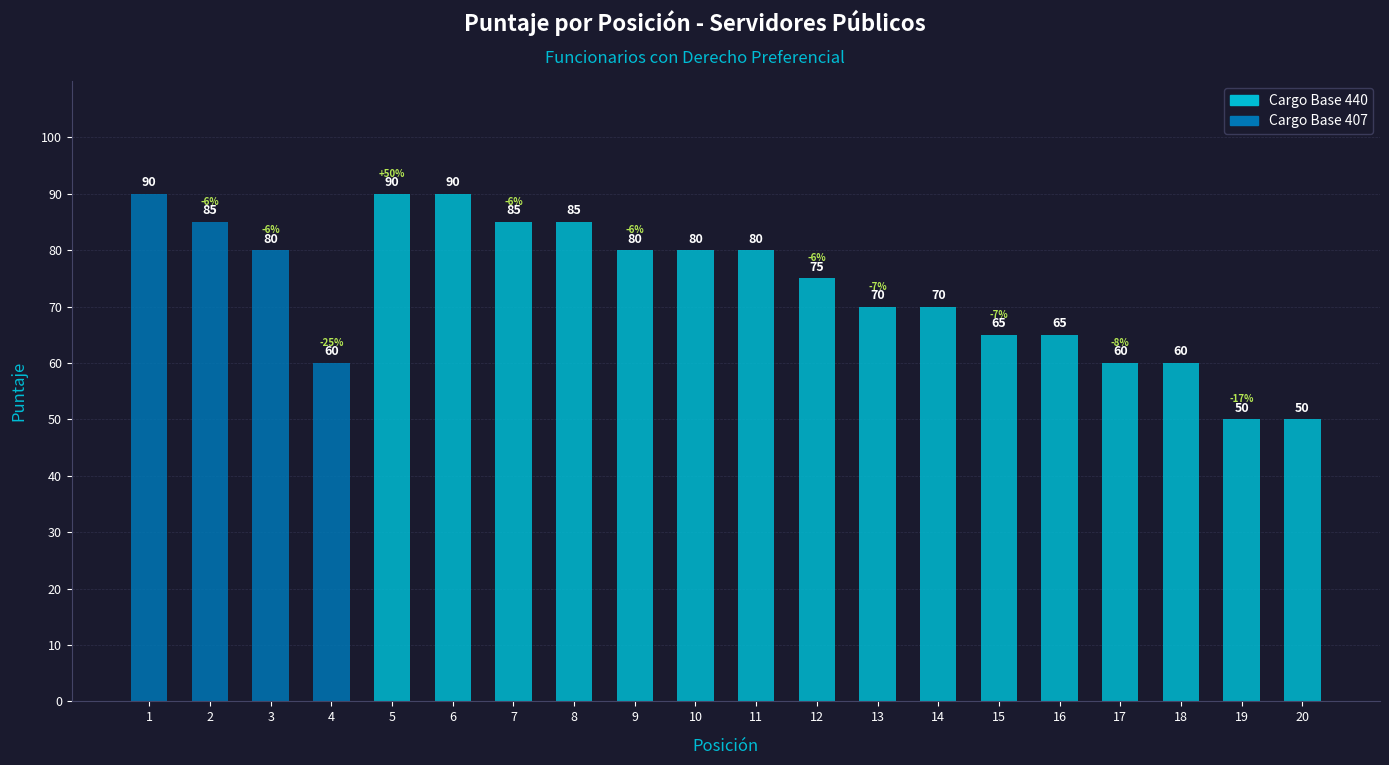

What is the smallest value displayed?

50